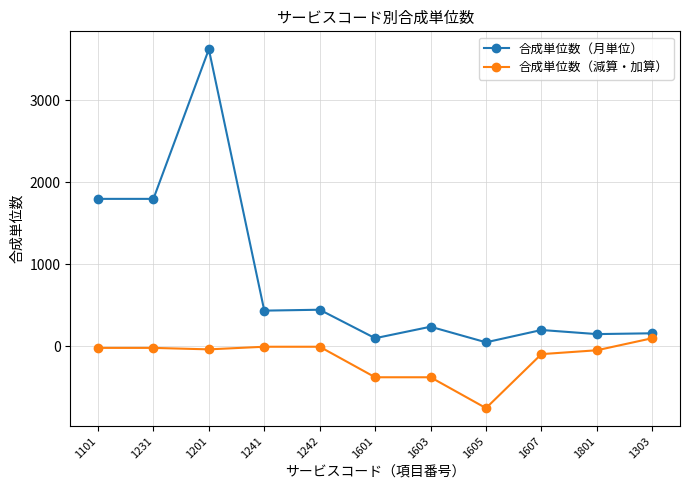

What are all the series names shown in the legend?

合成単位数（月単位）, 合成単位数（減算・加算）